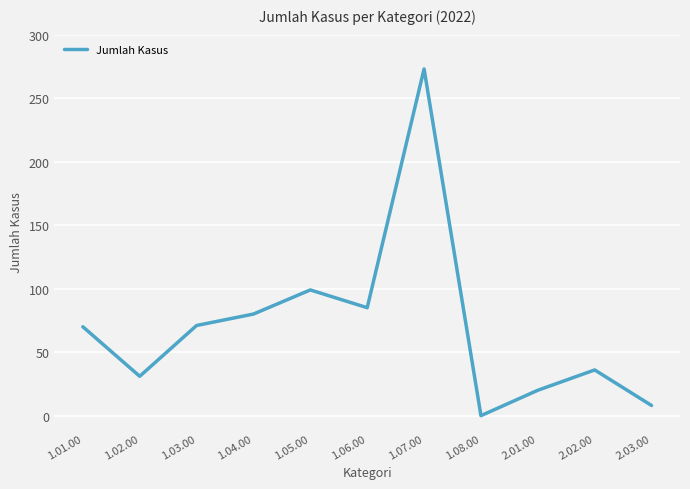

What is the change in value from 1.05.00 to 1.07.00?

+174